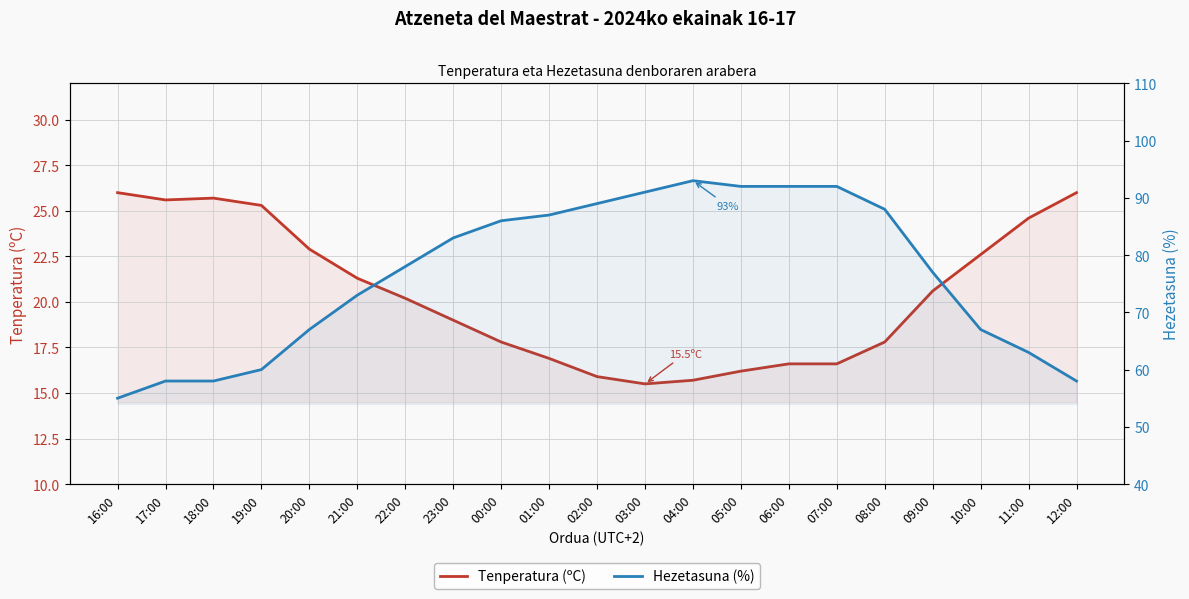

At 11:00, list the series in order from largest to smallest.

Hezetasuna (%), Tenperatura (ºC)